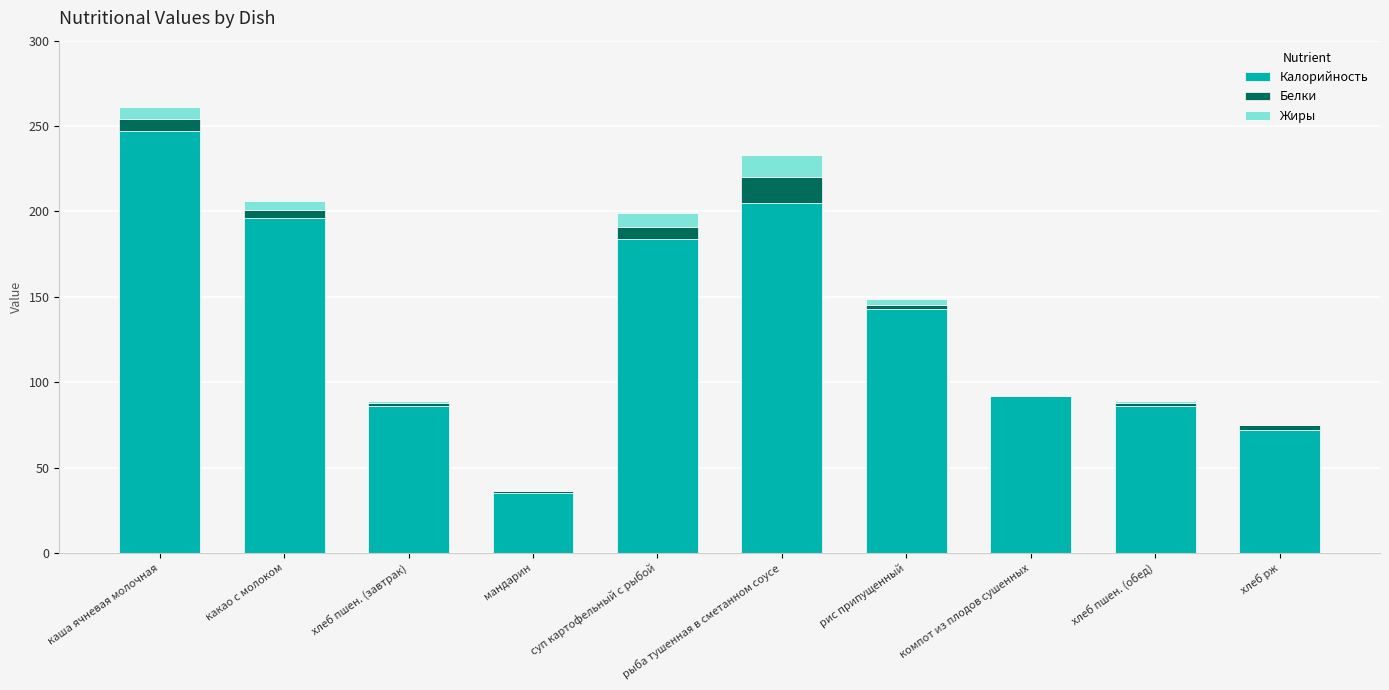

What are all the series names shown in the legend?

Калорийность, Белки, Жиры